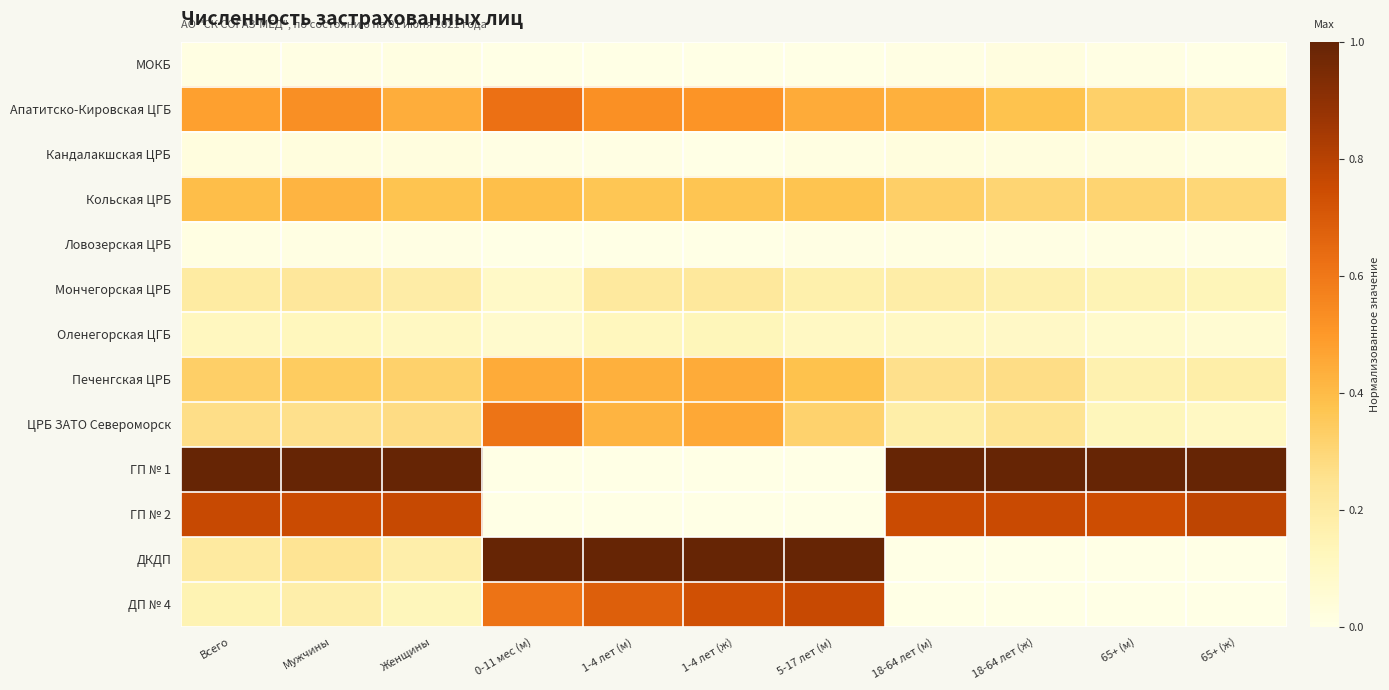

What is the spread (max minus min) of values at 65+ (ж)?

1.0